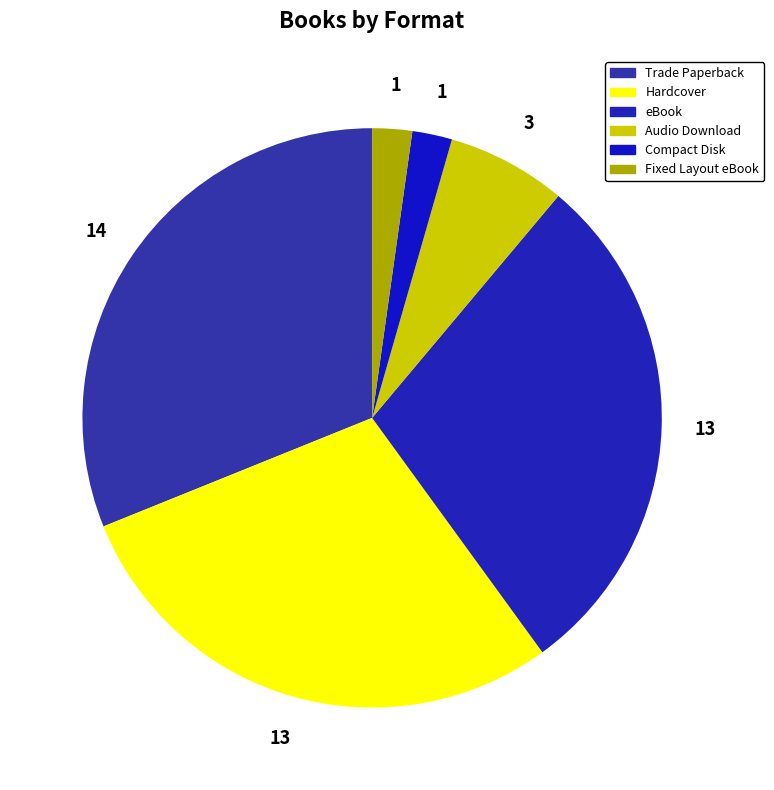

What is the ratio of the value at Audio Download to the value at Fixed Layout eBook?

3.0